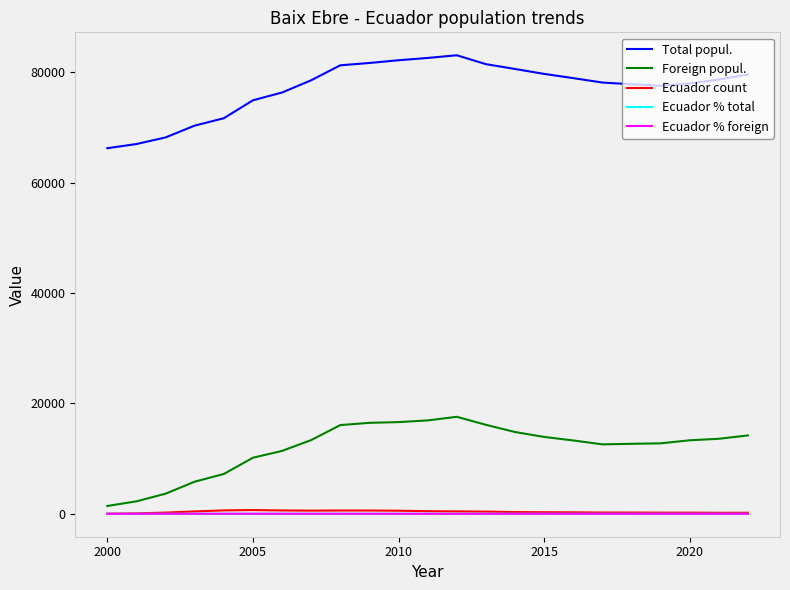

Which series has the largest total across all categories?

Total popul.